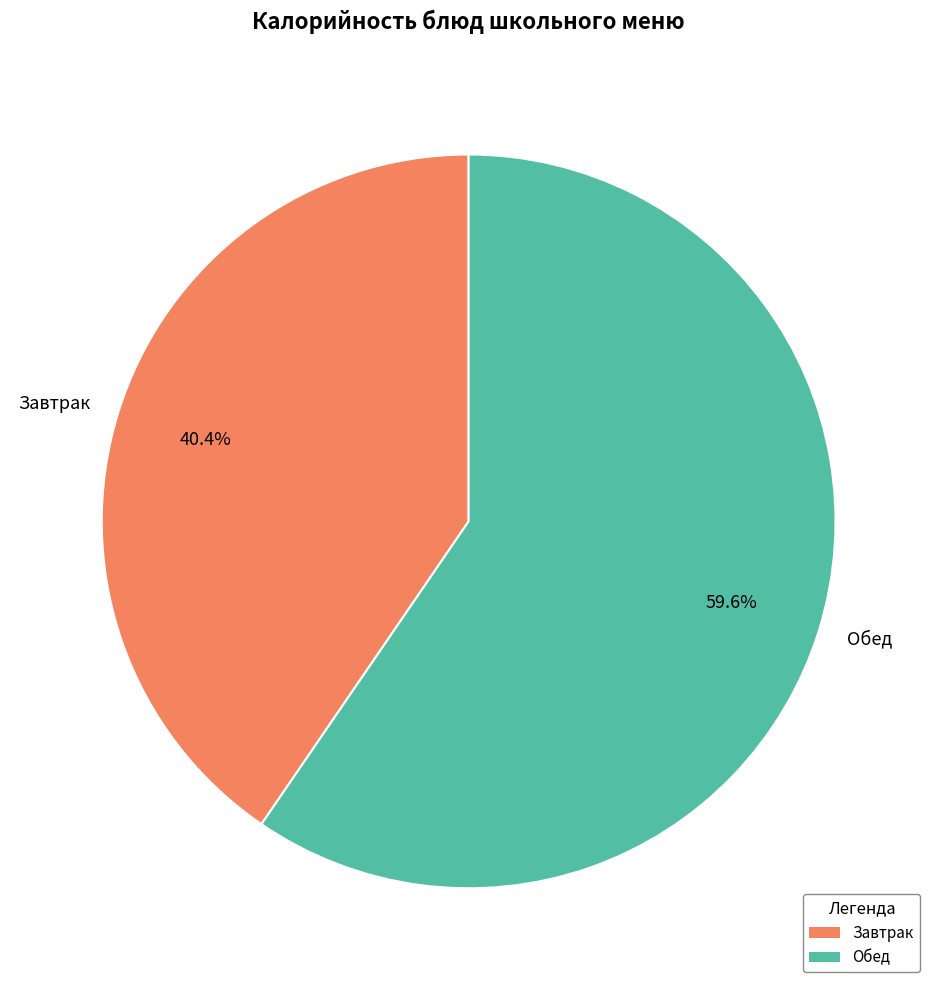

To the nearest percent, what is the difference between the largest and smallest slice percentages?

19%